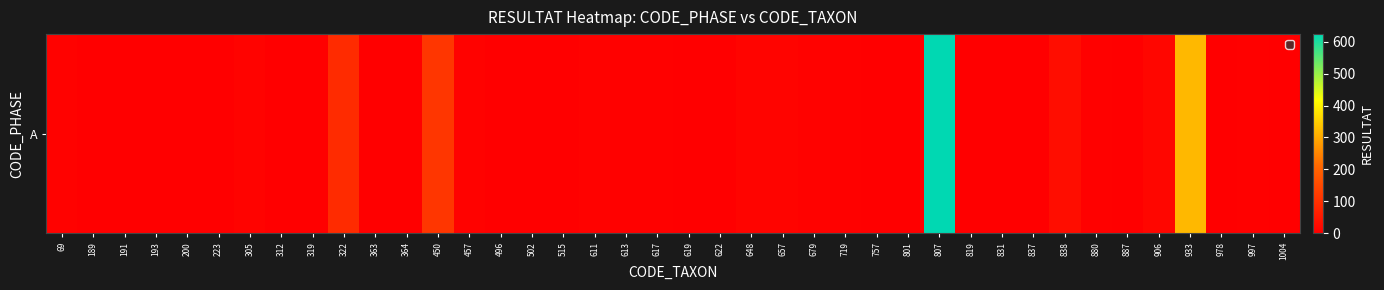

Which label corresponds to the largest value in the chart?

807